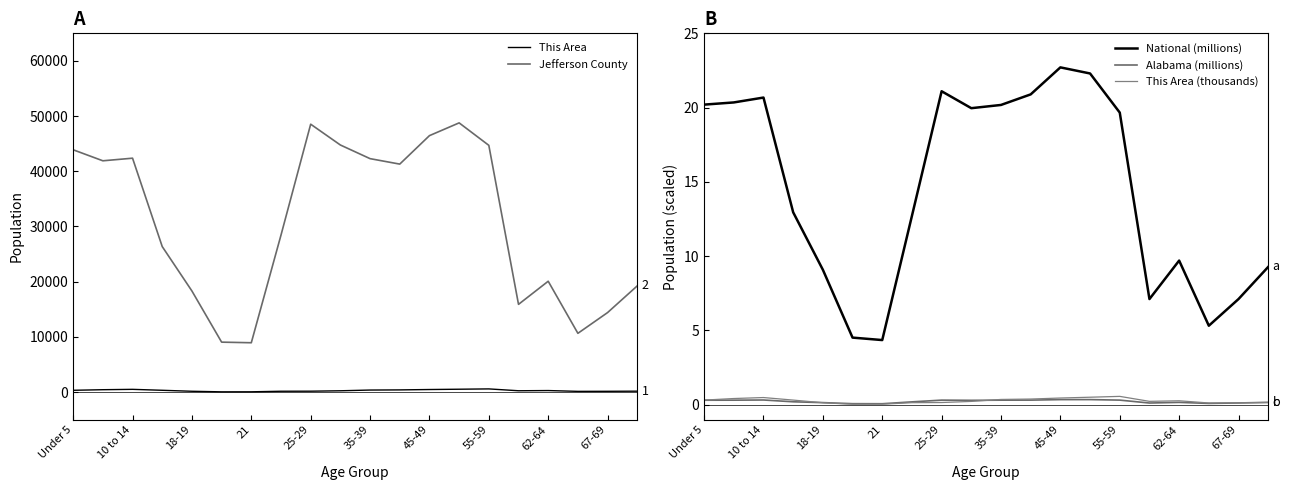

True or false: This Area and National (millions) intersect in this chart.

False